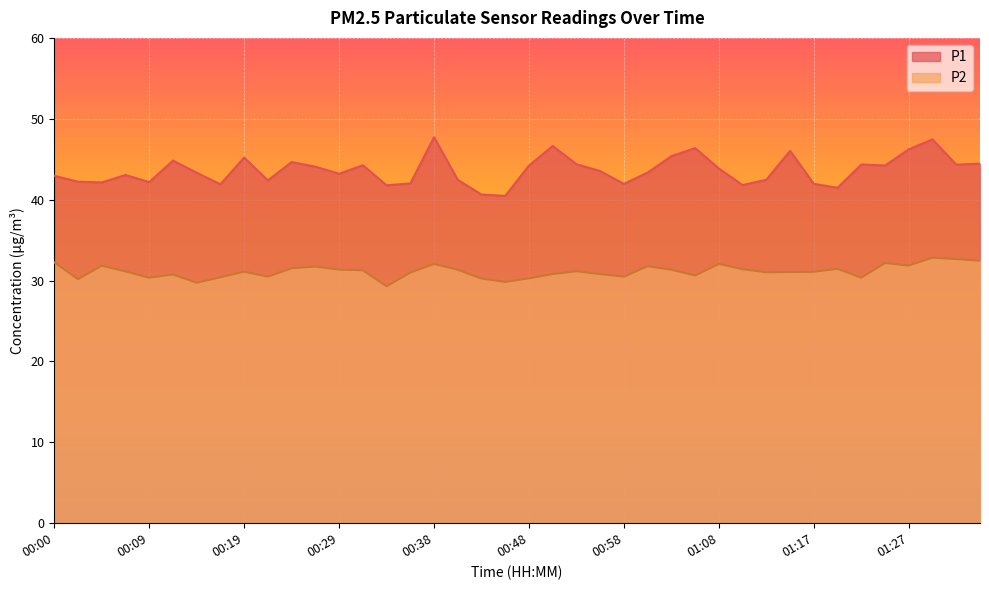

What position from the left is 00:51?

22